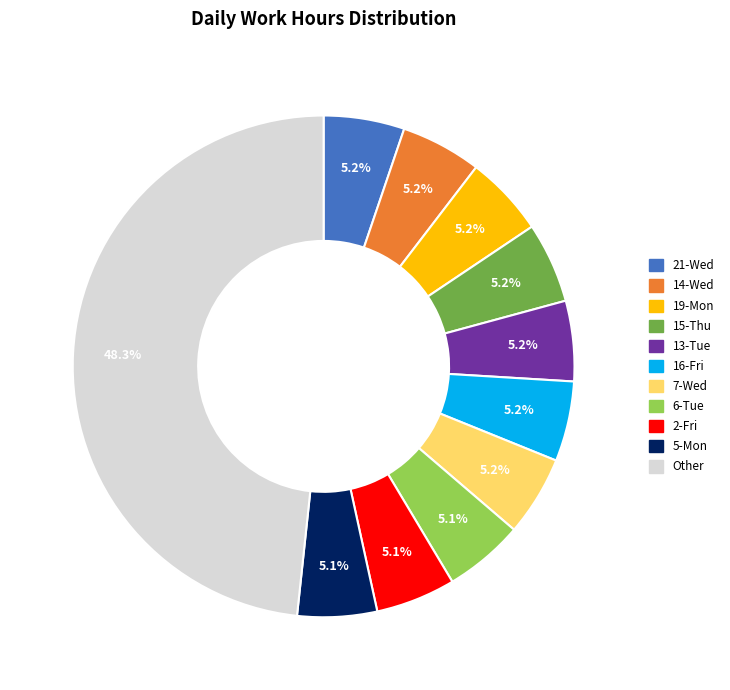

How many segments does this pie chart have?

11